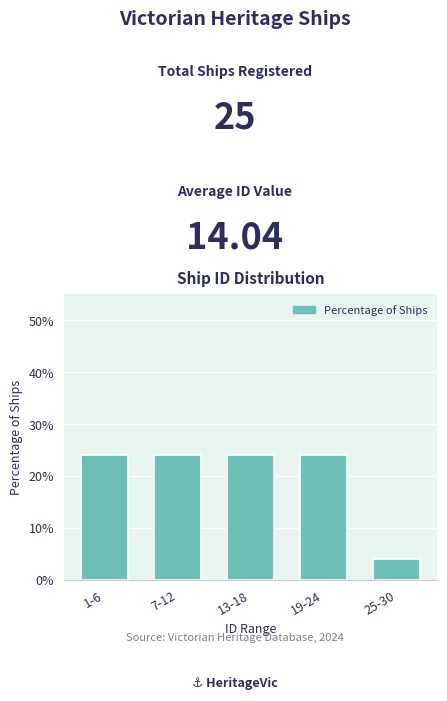

Reading left to right, extract all data points from this chart.

1-6=24	7-12=24	13-18=24	19-24=24	25-30=4